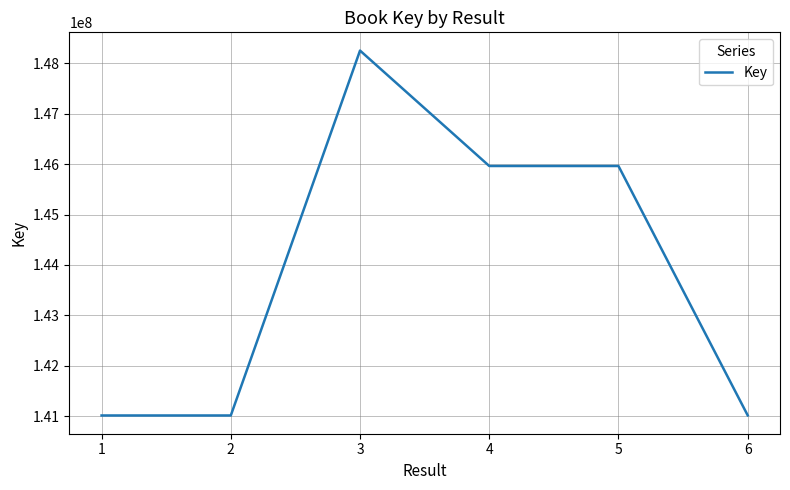

What is the sum of all values?

863228276